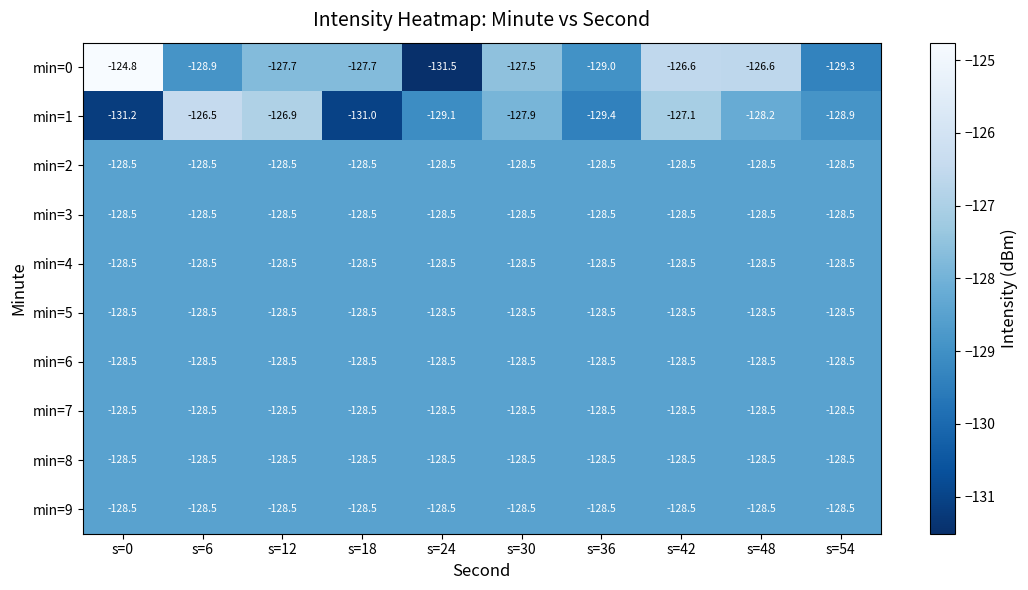

What is the maximum value shown in the chart?

-124.8